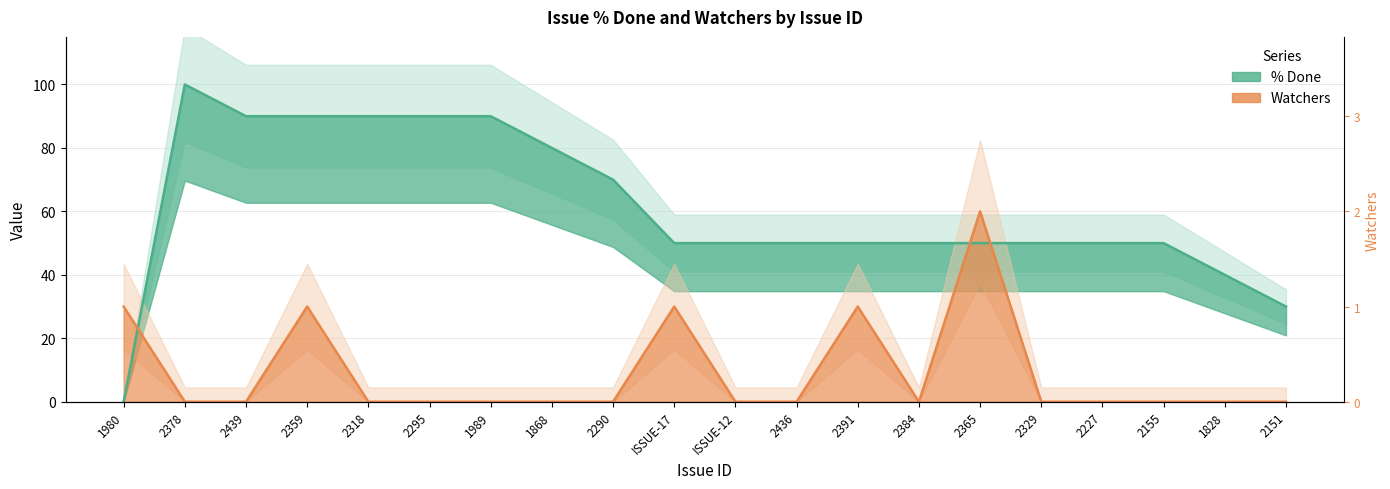

What is the sum of the % Done values at ISSUE-17 and 2295?

140